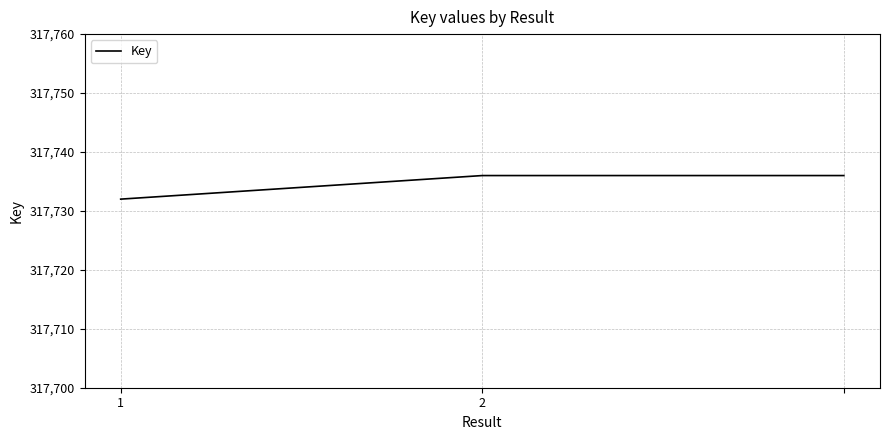

What is the difference between the maximum and minimum values?

4